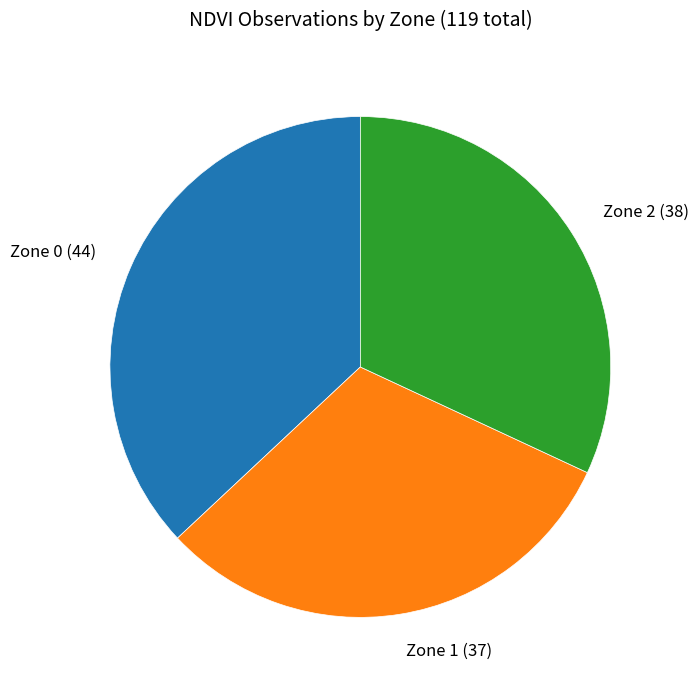

Is it true that Zone 0 is 25% of the pie?

False